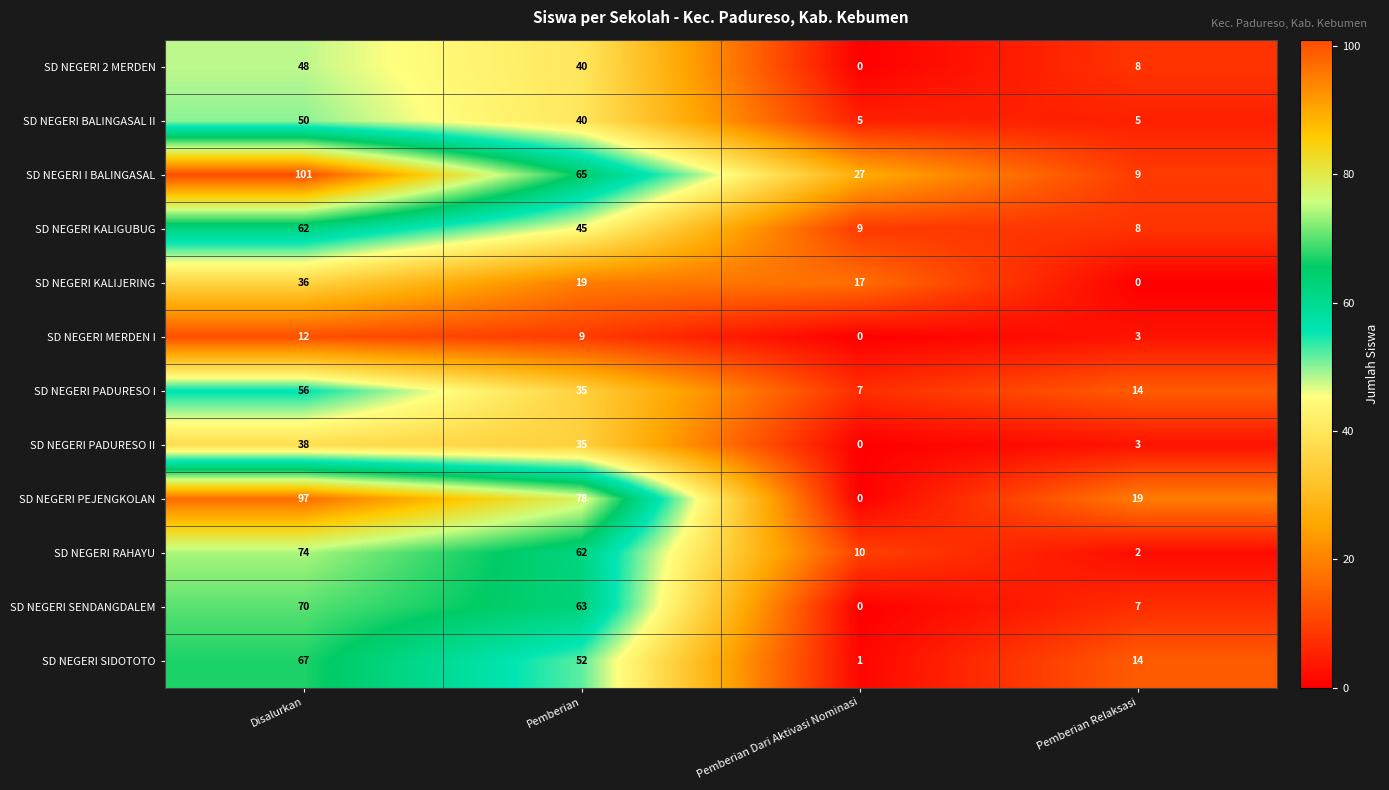

Which series changed the most between Pemberian and Pemberian Dari Aktivasi Nominasi?

SD NEGERI PEJENGKOLAN